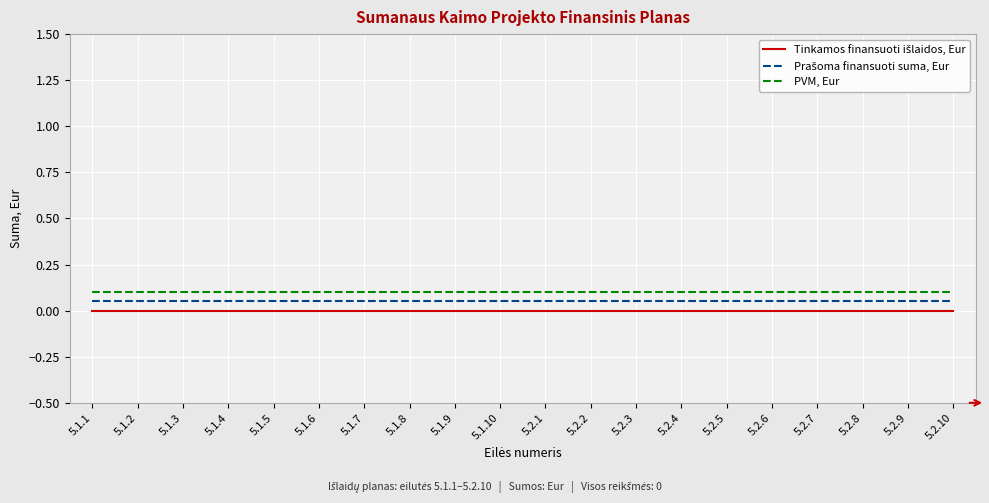

Is it true that PVM, Eur equals 0.2 at 5.1.4?

False